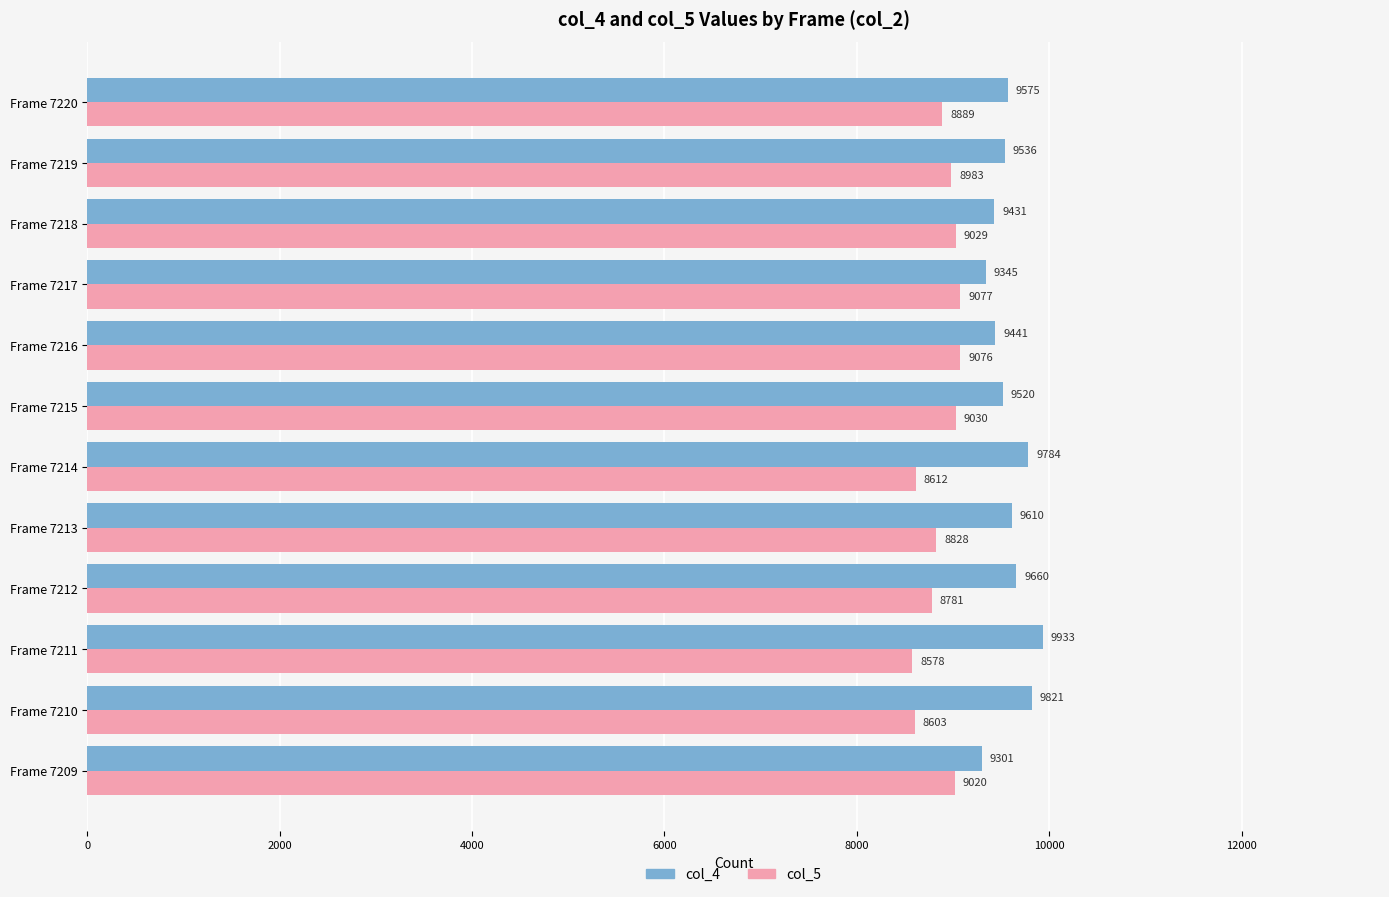

What is the approximate value of col_4 at Frame 7213?

9610